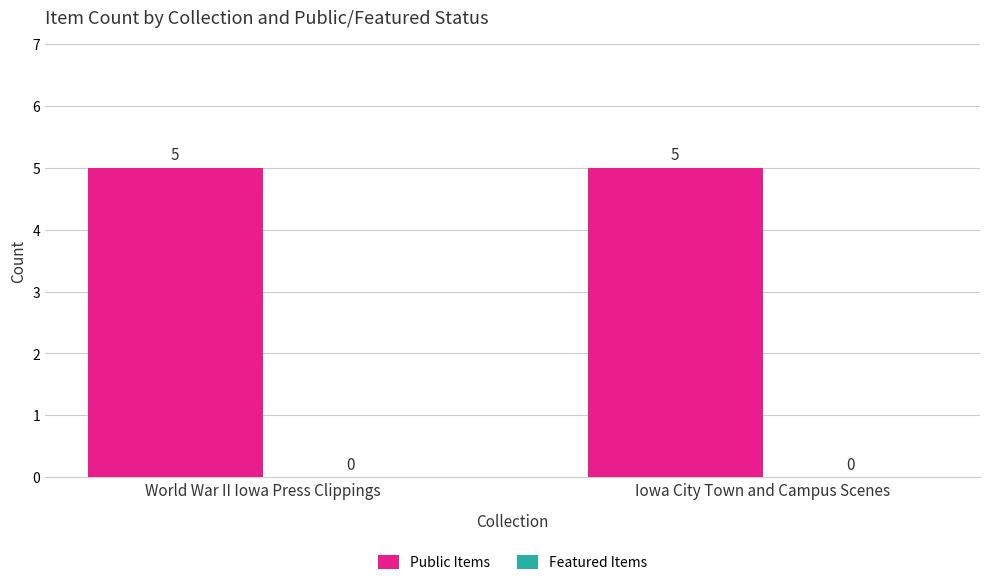

Rank the series by their maximum value, from highest to lowest.

Public Items, Featured Items